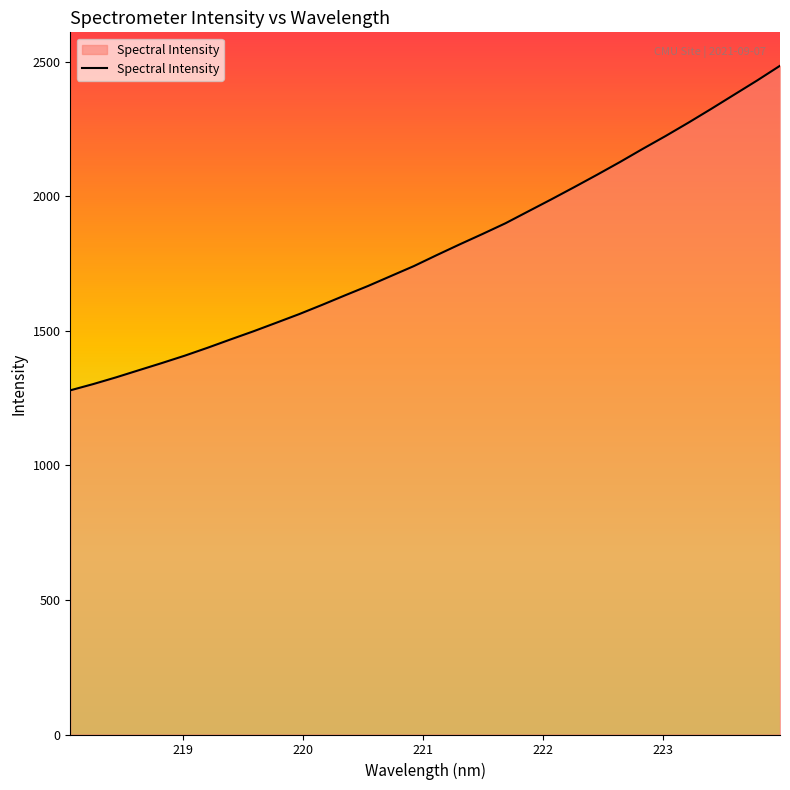

What is the greatest value displayed?

2485.9